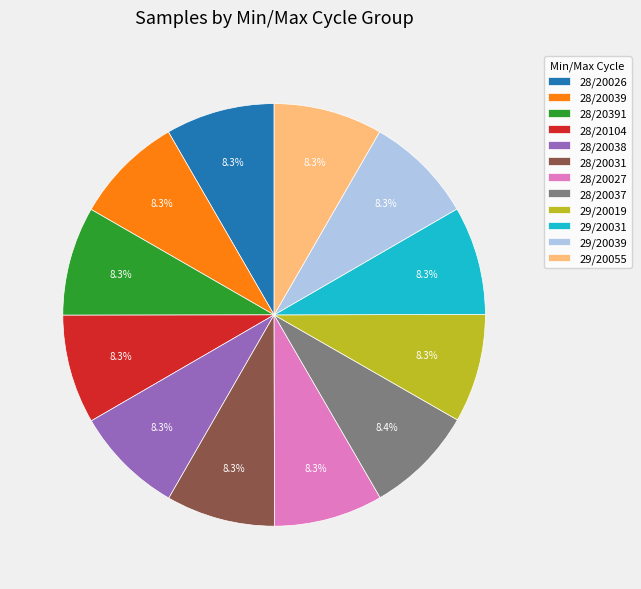

The 28/20037 slice represents 16% of the pie. True or false?

False